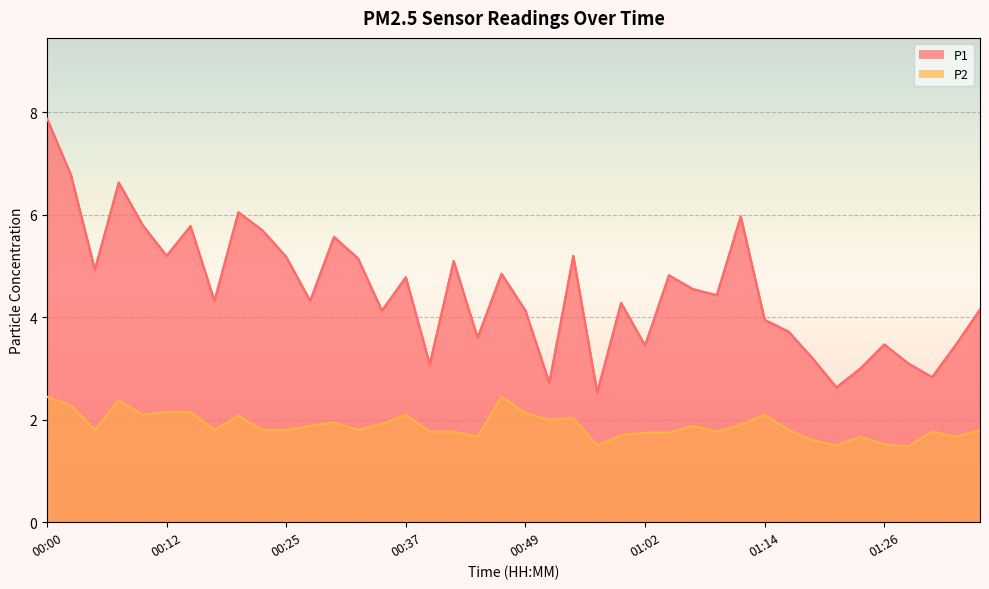

List the labels in order of P2 value, smallest first.

01:29, 00:57, 01:21, 01:26, 01:19, 00:44, 01:24, 01:34, 00:59, 01:02, 01:04, 00:39, 00:42, 01:09, 01:31, 00:05, 00:17, 00:22, 00:25, 00:32, 01:17, 01:36, 00:27, 01:07, 01:12, 00:34, 00:30, 00:52, 00:54, 00:20, 00:10, 00:37, 01:14, 00:49, 00:12, 00:15, 00:02, 00:07, 00:00, 00:47